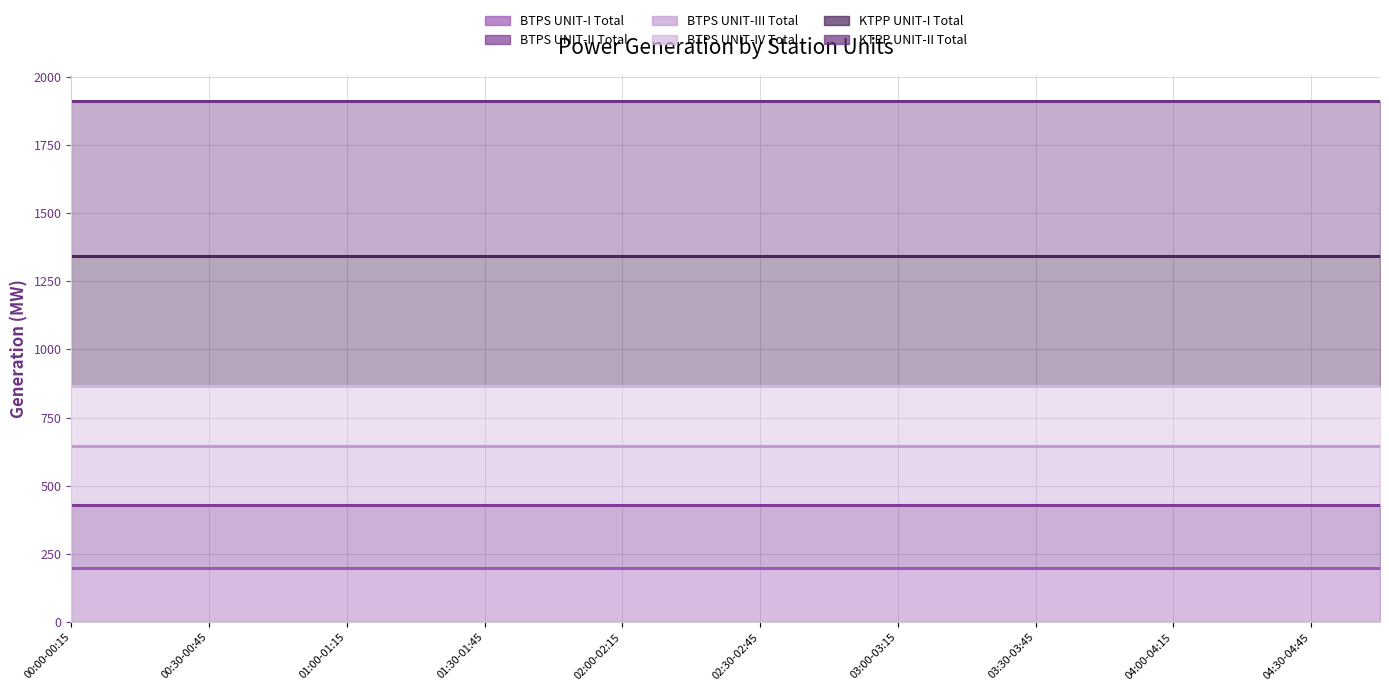

True or false: BTPS UNIT-II Total and BTPS UNIT-I Total intersect in this chart.

False